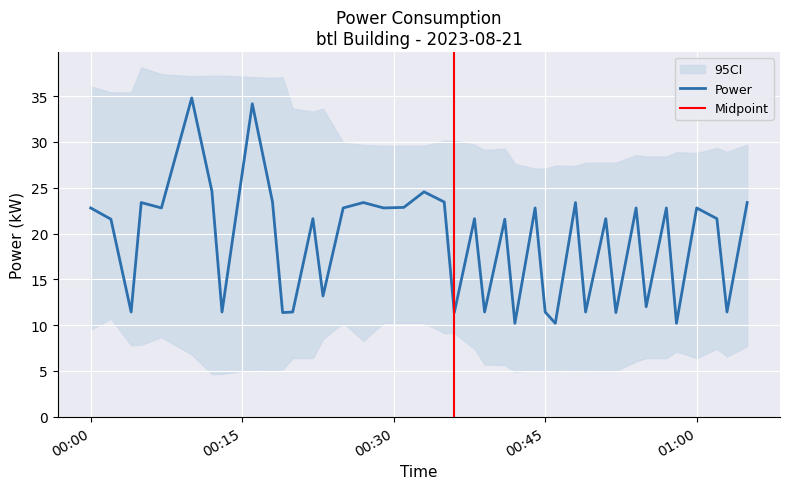

What is the change in value from 2023-08-21T00:36:00 to 2023-08-21T00:49:00?

+0.1